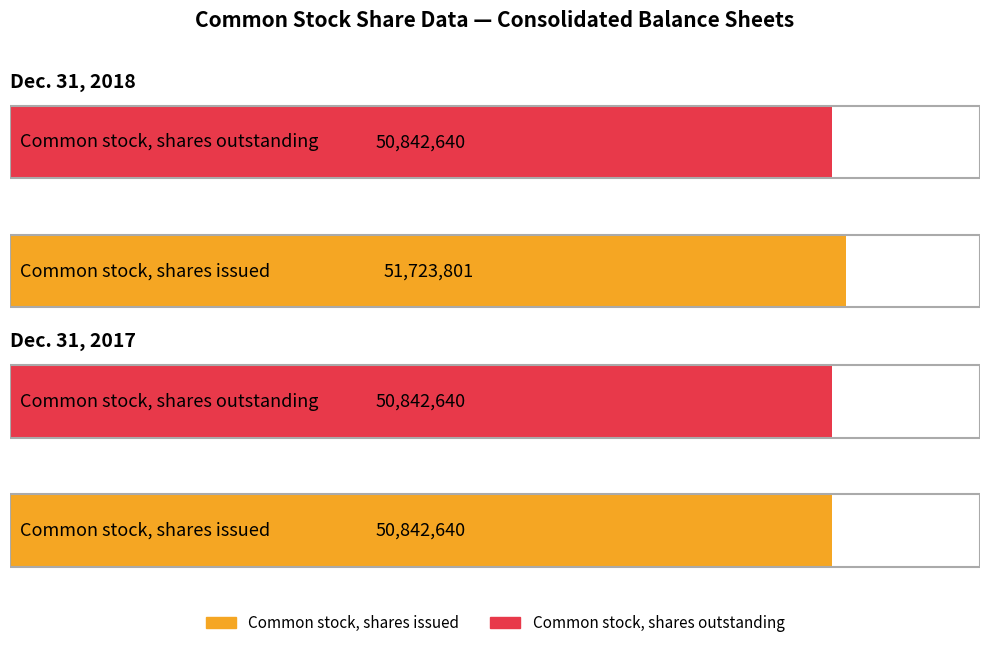

At how many categories does at least one series exceed 50922353?

1